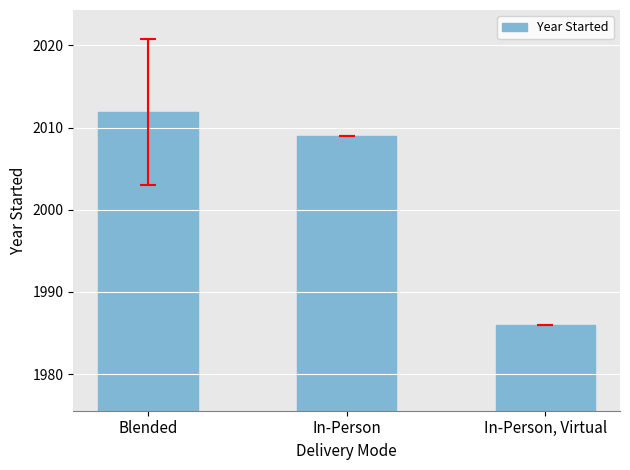

How many values are below 2009?

1